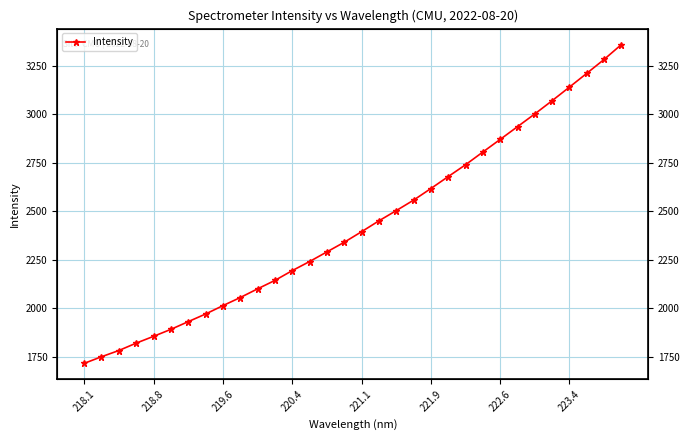

What is the difference between the maximum and minimum values?

1644.6